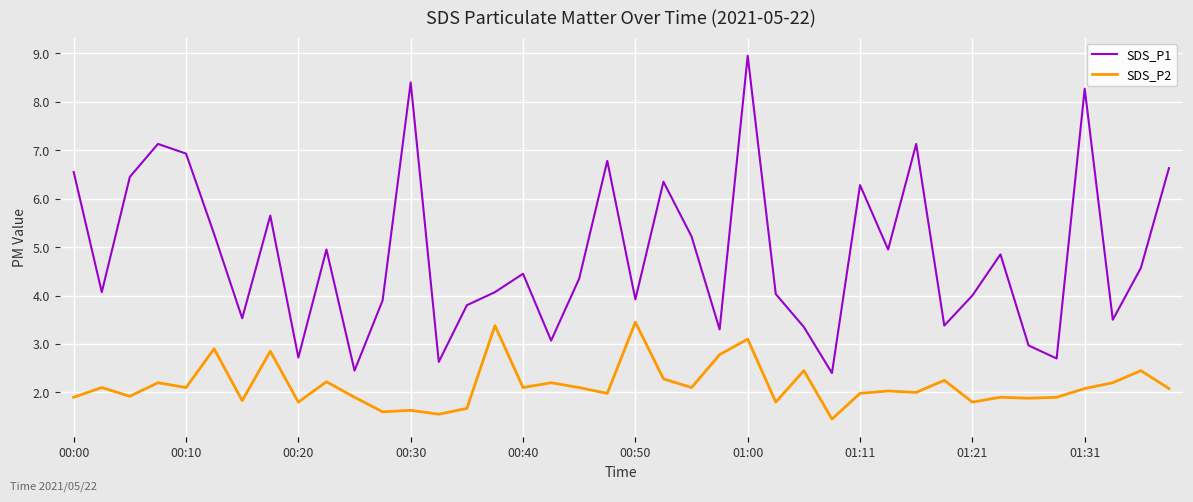

What are all the series names shown in the legend?

SDS_P1, SDS_P2